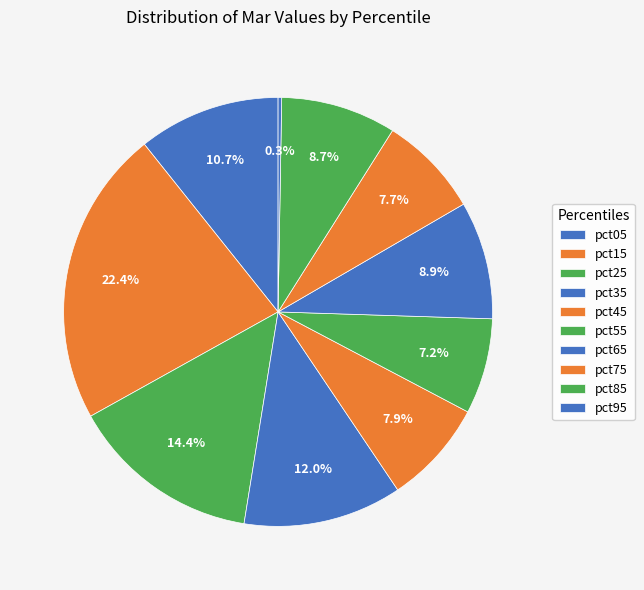

What percentage is NOT represented by pct75?

92.3%